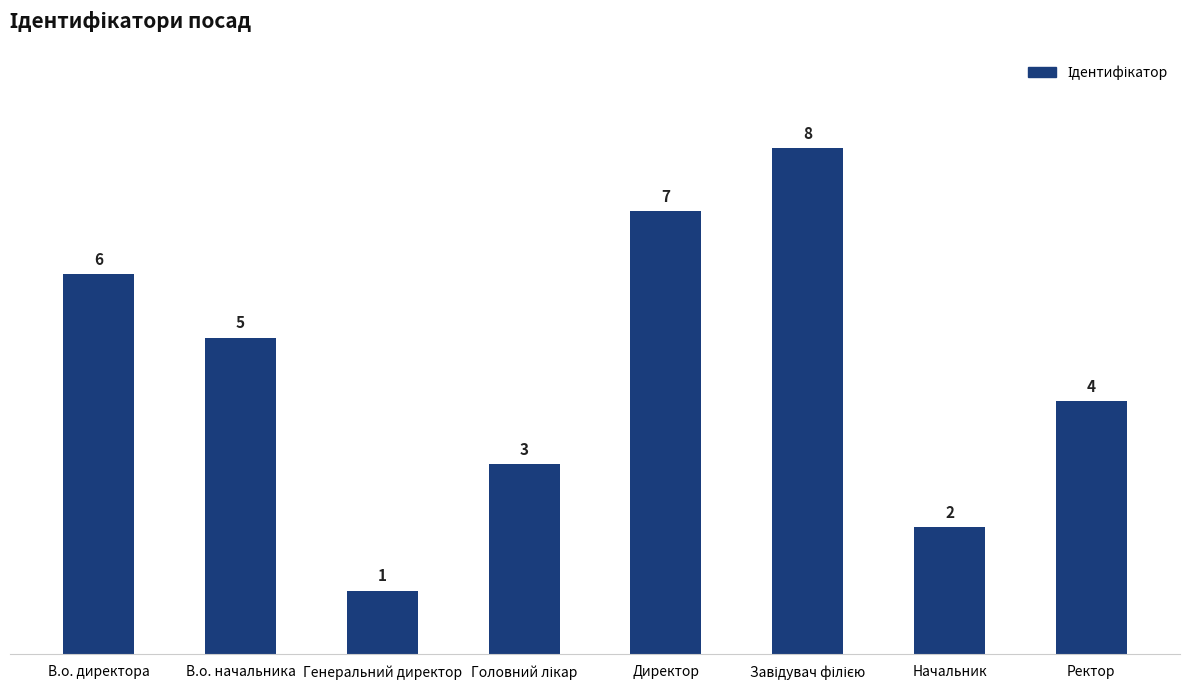

What value does the data have at Начальник?

2